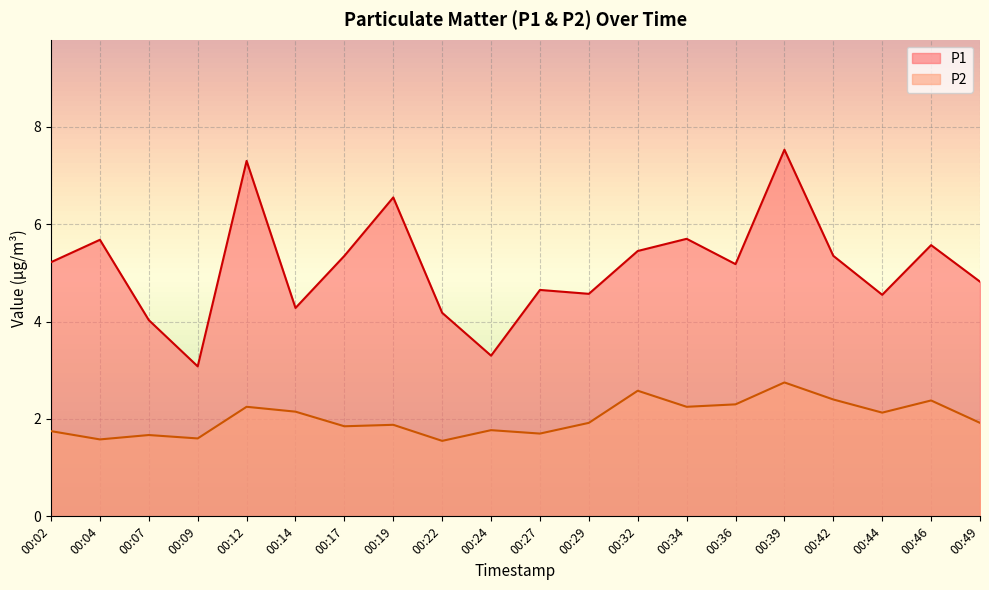

At which category does P1 reach its first local valley?

00:09